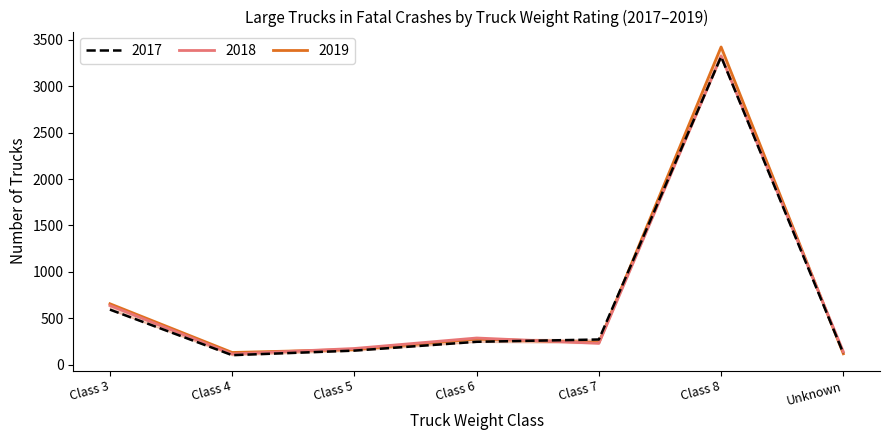

At which category does 2018 Number reach its first local valley?

Class 4